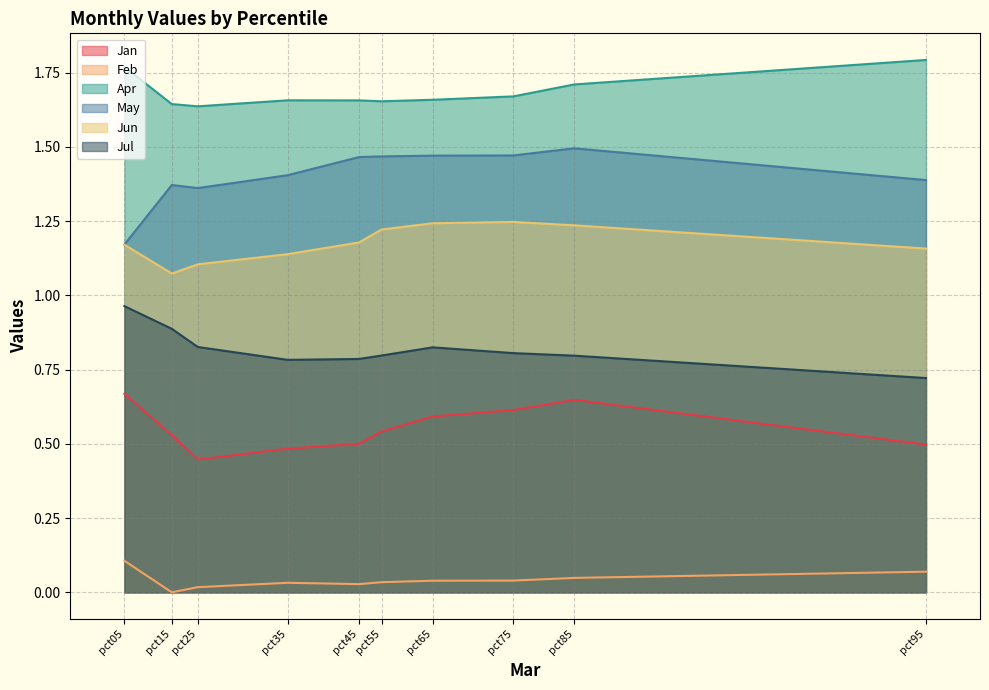

Reading right to left, transcribe all the data shown in this chart.

Jan: 0.5	0.6	0.6	0.6	0.5	0.5	0.5	0.4	0.5	0.7
Feb: 0.1	0.0	0.0	0.0	0.0	0.0	0.0	0.0	0.0	0.1
Apr: 1.8	1.7	1.7	1.7	1.7	1.7	1.7	1.6	1.6	1.8
May: 1.4	1.5	1.5	1.5	1.5	1.5	1.4	1.4	1.4	1.2
Jun: 1.2	1.2	1.2	1.2	1.2	1.2	1.1	1.1	1.1	1.2
Jul: 0.7	0.8	0.8	0.8	0.8	0.8	0.8	0.8	0.9	1.0